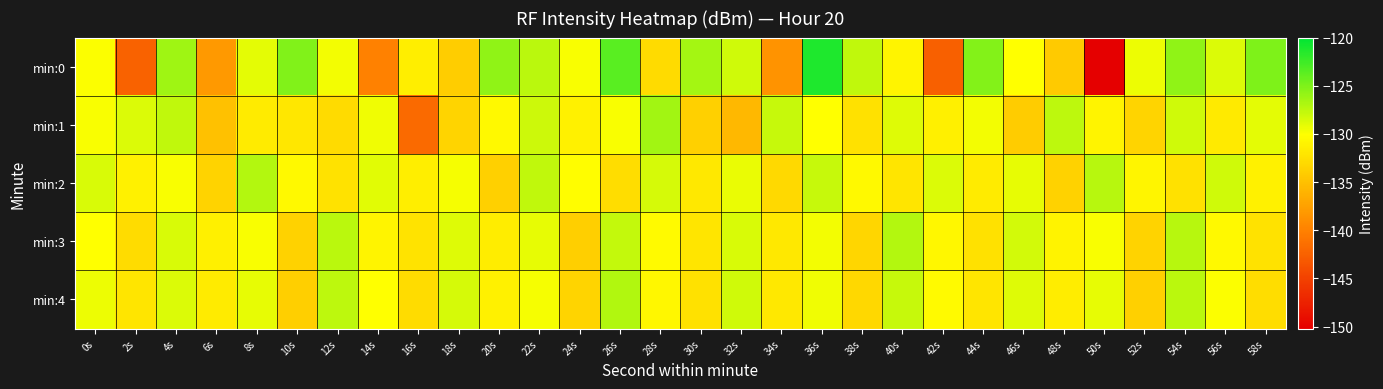

Count the number of categories in the chart.

30